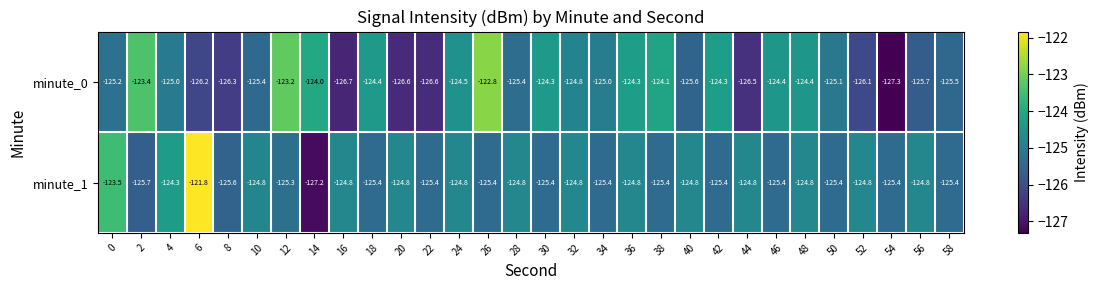

What is the sum of all minute_1 values?

-3750.4